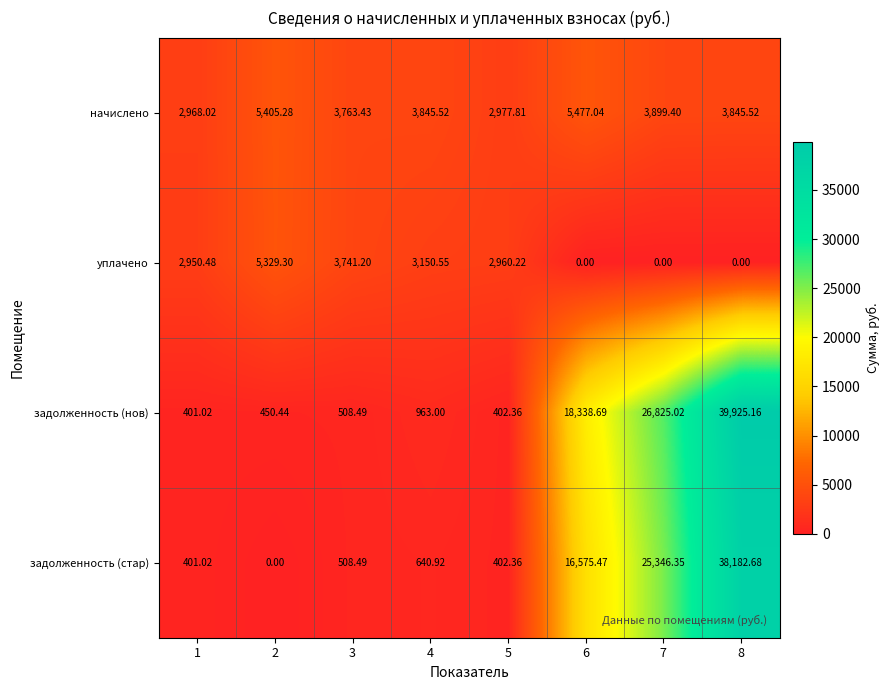

Which series has the largest total across all categories?

задолженность (нов)